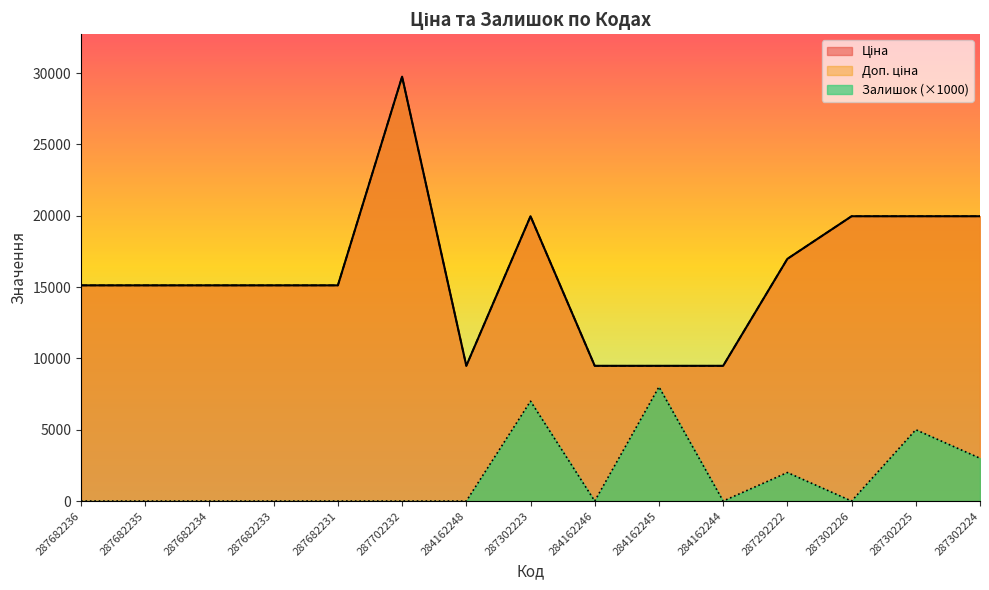

How many series are shown in this chart?

3